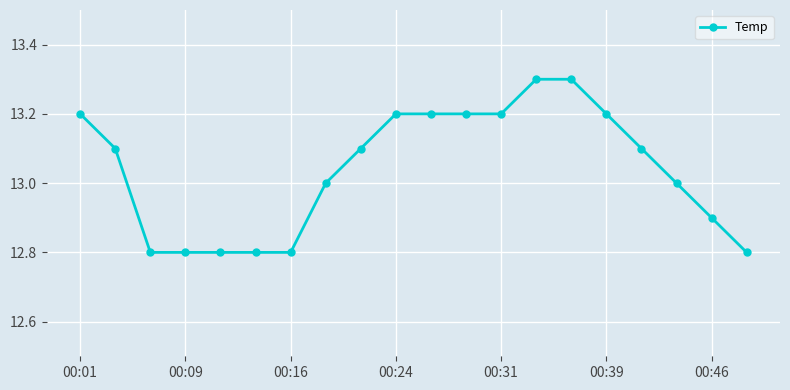

How many data points does each series have?

20